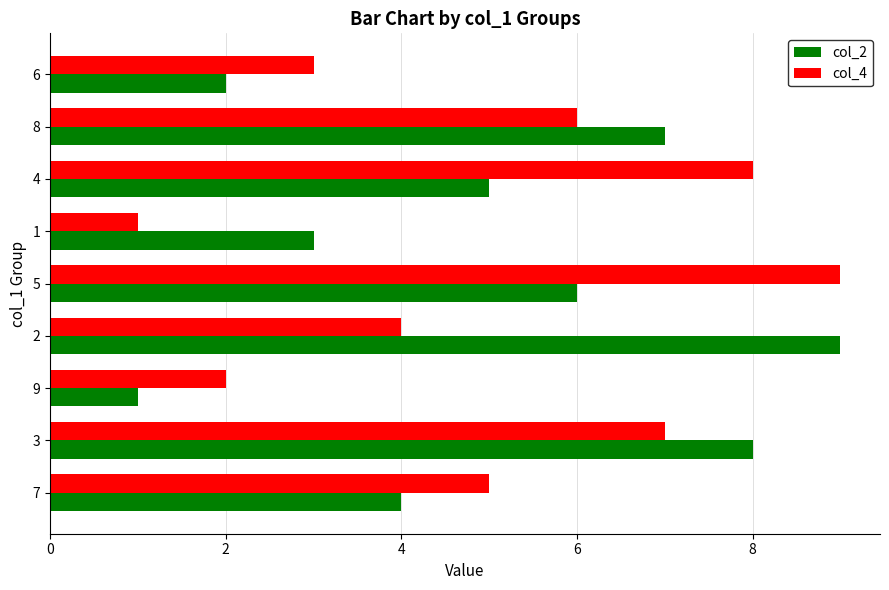

What is the difference between the second highest and minimum values in the col_2 series?

7